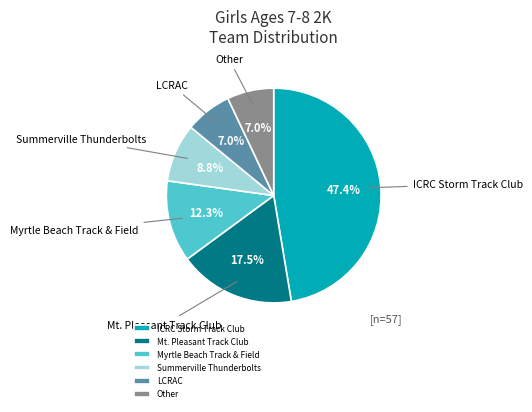

Which has a higher value, Myrtle Beach Track & Field or LCRAC?

Myrtle Beach Track & Field